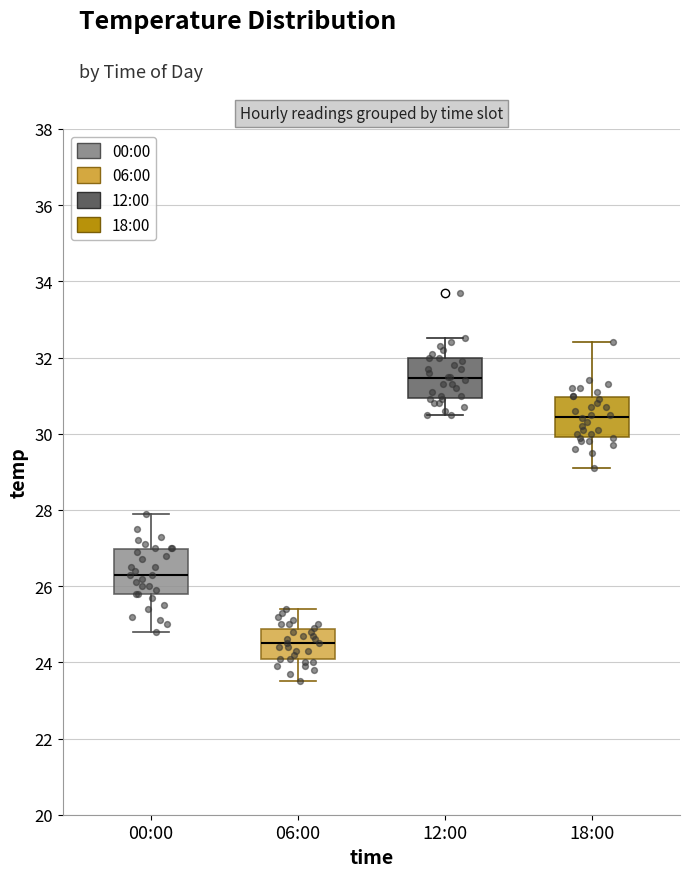

Reading left to right, transcribe this box plot: for each box, give where its median line is, the range the box spans, and where its two whiskers end, as read against the y-axis. The values are not printed on the chart, so give them approximately, as read against the axis.

00:00: median 26.4, box 25.8 to 27.0, whiskers 24.8 to 28.0
06:00: median 24.6, box 24.2 to 24.8, whiskers 23.6 to 25.4
12:00: median 31.4, box 31.0 to 32.0, whiskers 30.6 to 32.6
18:00: median 30.4, box 30.0 to 31.0, whiskers 29.2 to 32.4